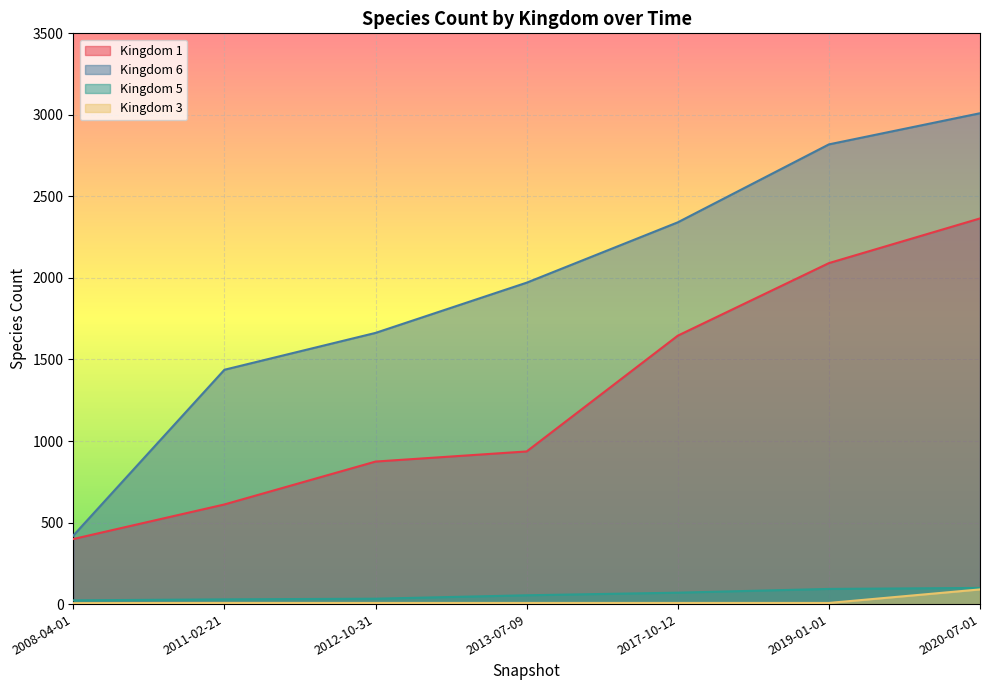

Which series has the largest total across all categories?

Kingdom 6